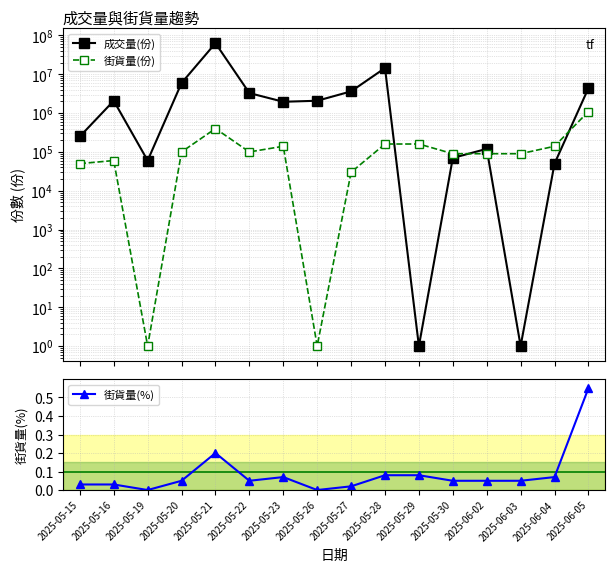

What is the approximate value of 街貨量(%) at 2025-06-04?

0.1